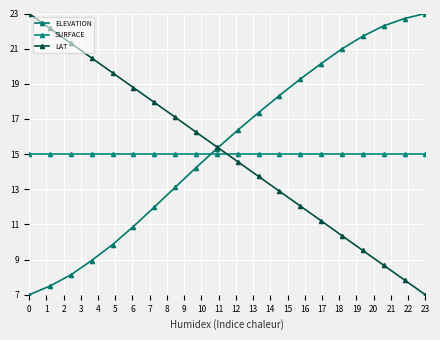

How many intersections are there between LAT and ELEVATION?

1